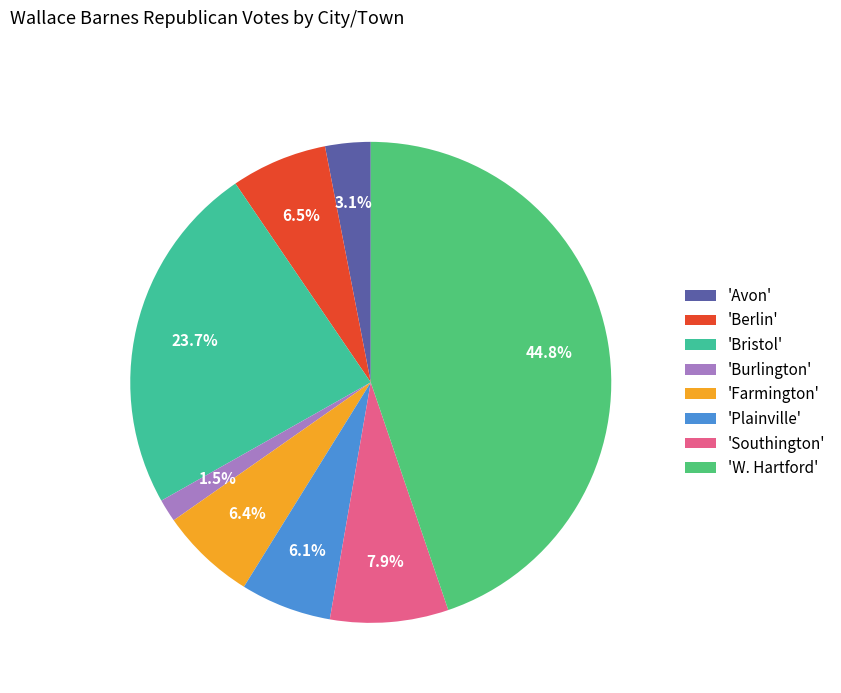

Count the number of slices in the pie.

8